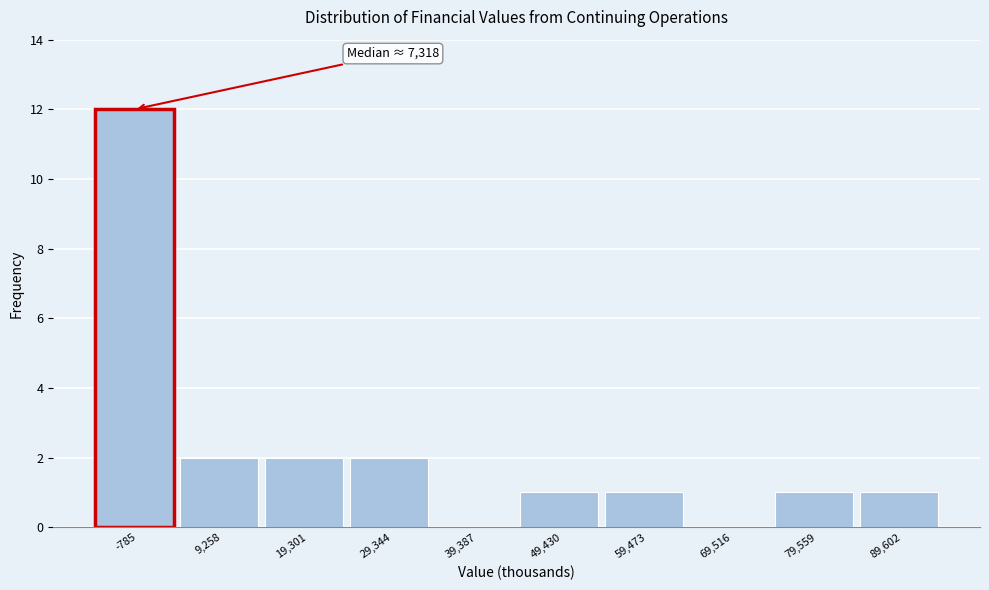

Reading right to left, transcribe all the data shown in this chart.

89,602=1	79,559=1	69,516=0	59,473=1	49,430=1	39,387=0	29,344=2	19,301=2	9,258=2	-785=12